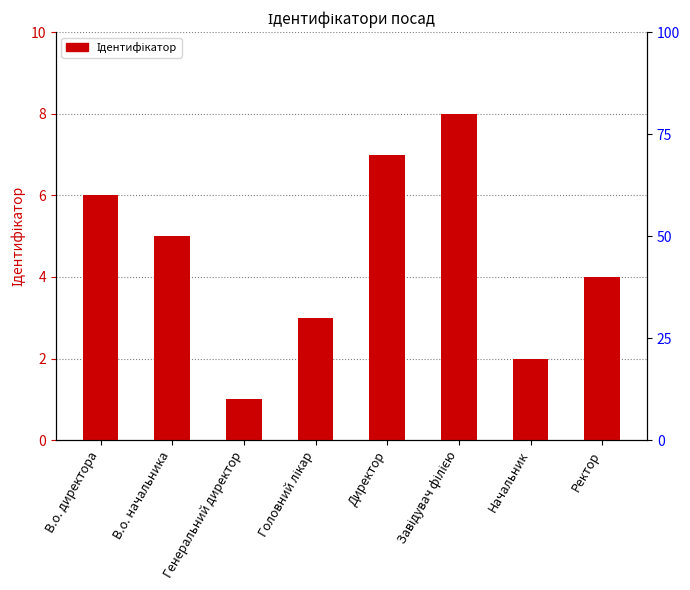

How many data points are above 5?

3